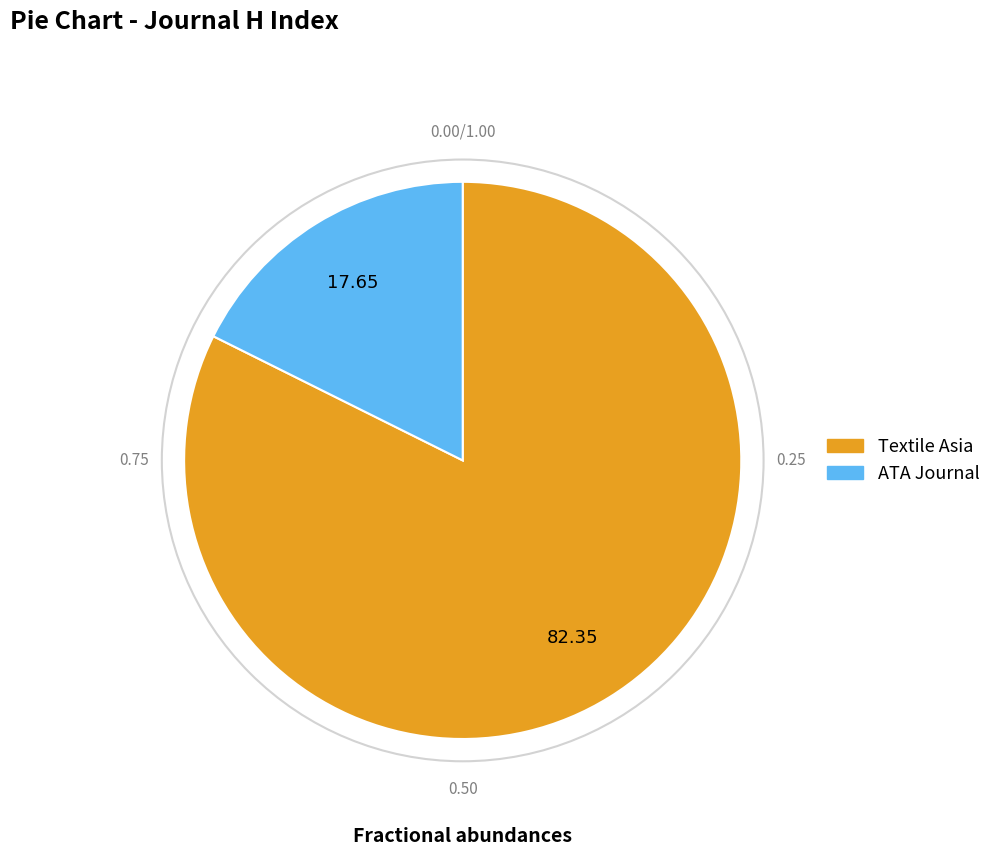

Is it true that Textile Asia is 82% of the pie?

True